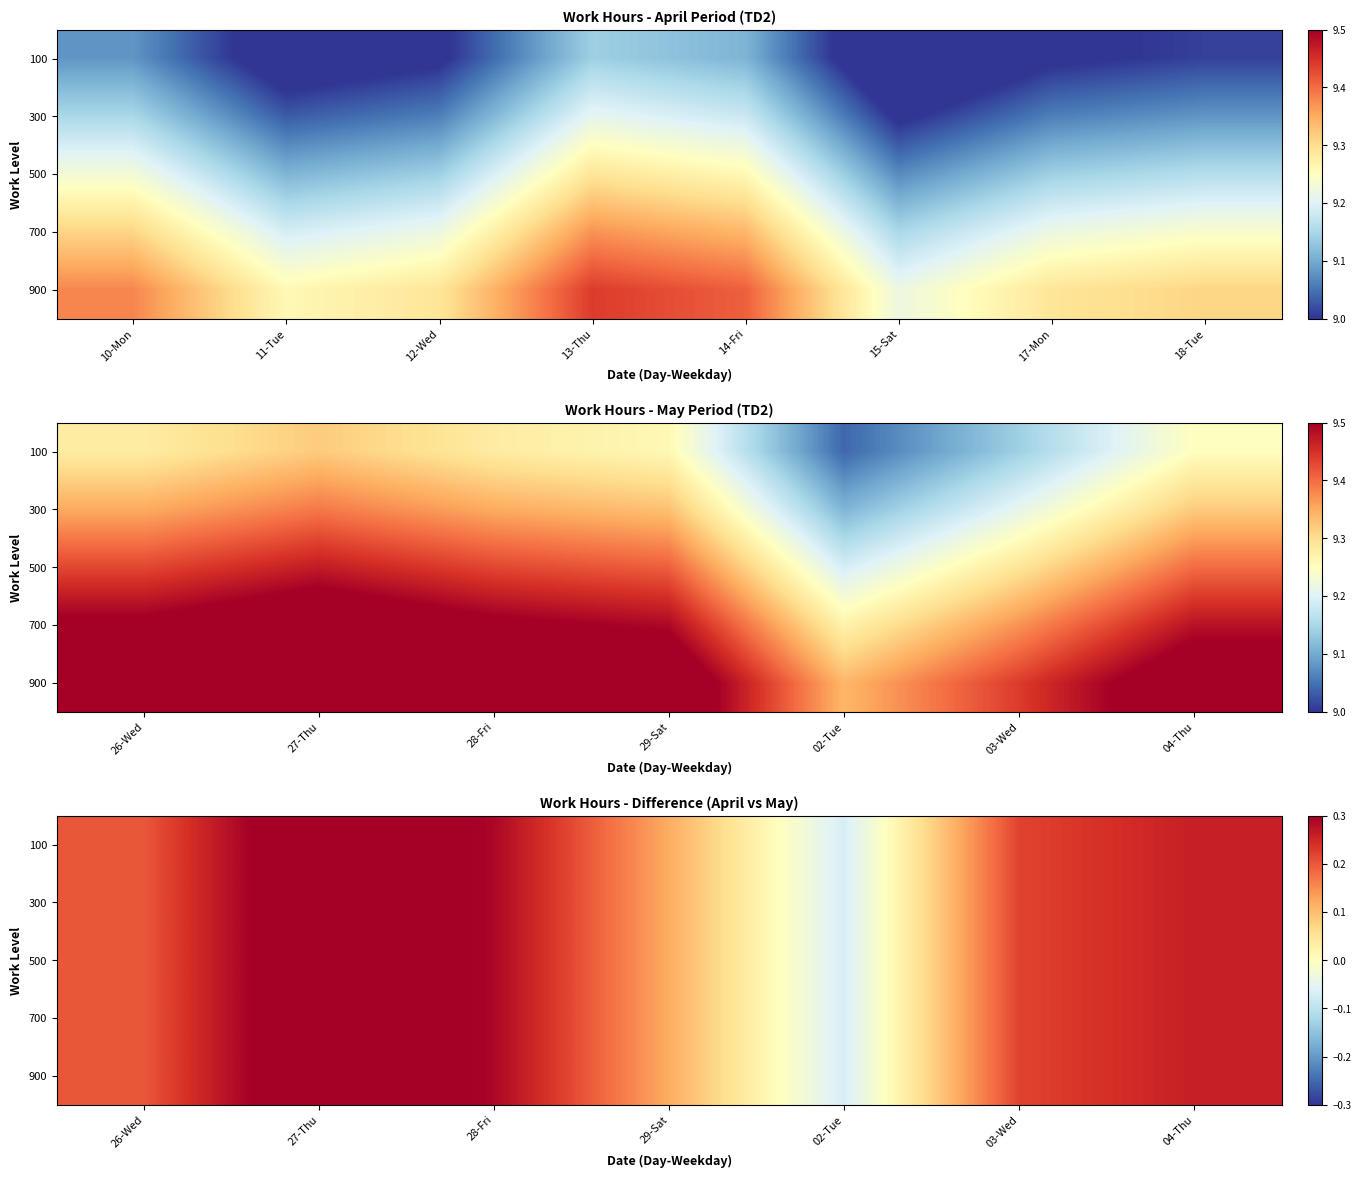

Which has a higher value, 15-Sat or 11-Tue?

11-Tue